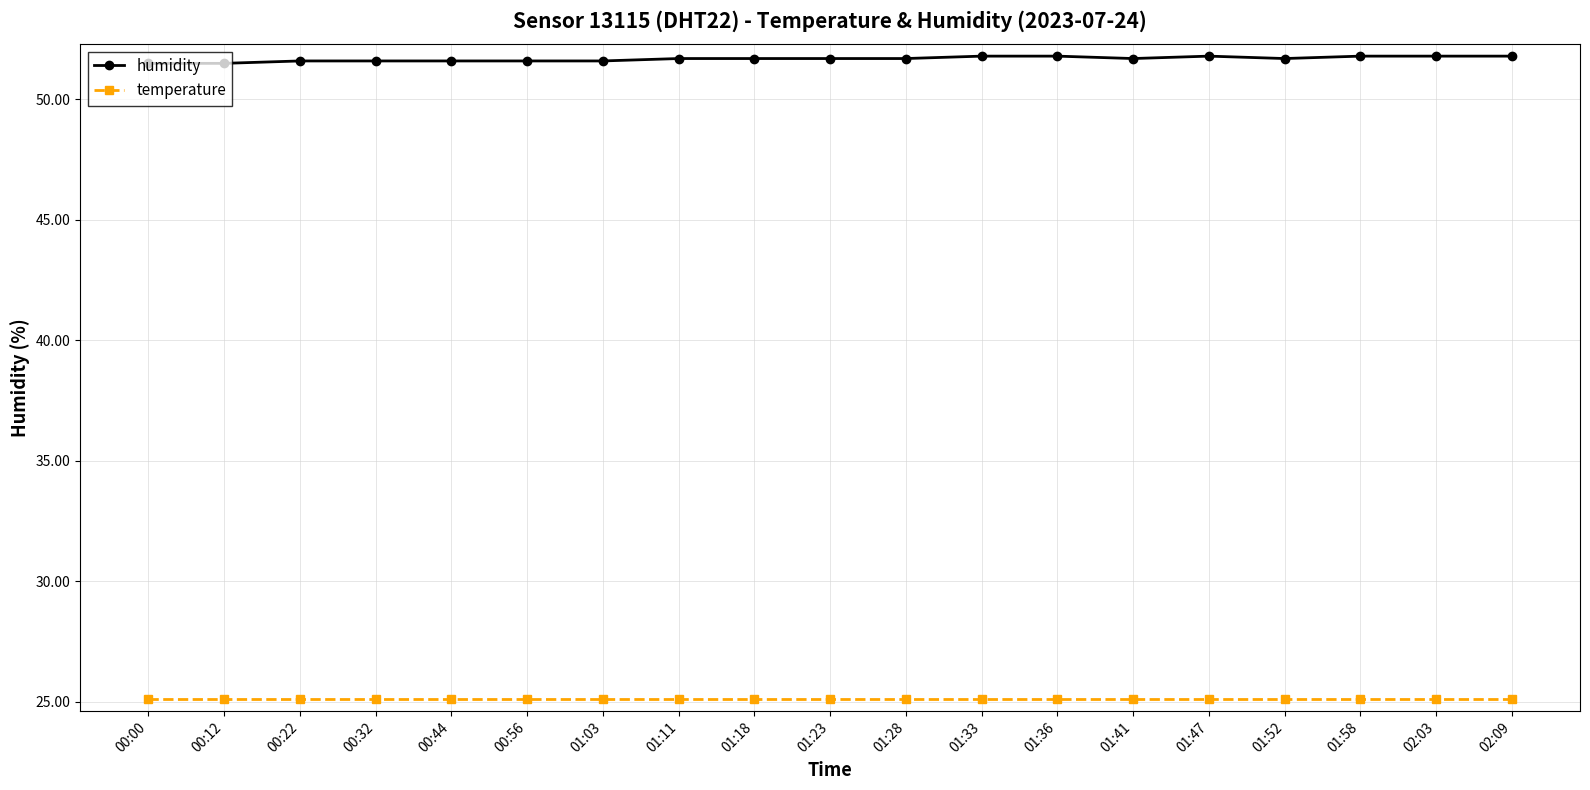

What is the difference between the highest and lowest values at 01:23?

26.6